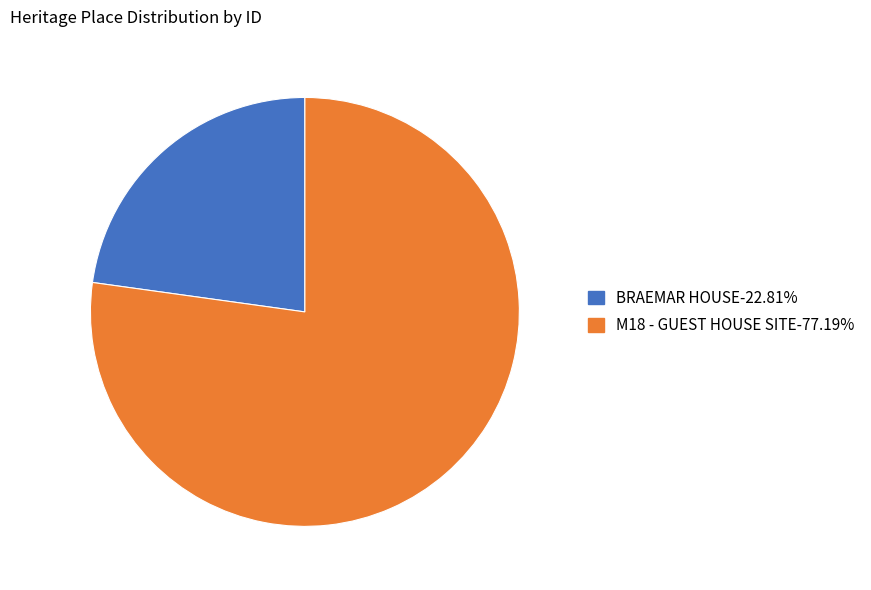

Is it true that M18 - GUEST HOUSE SITE is 77% of the pie?

True